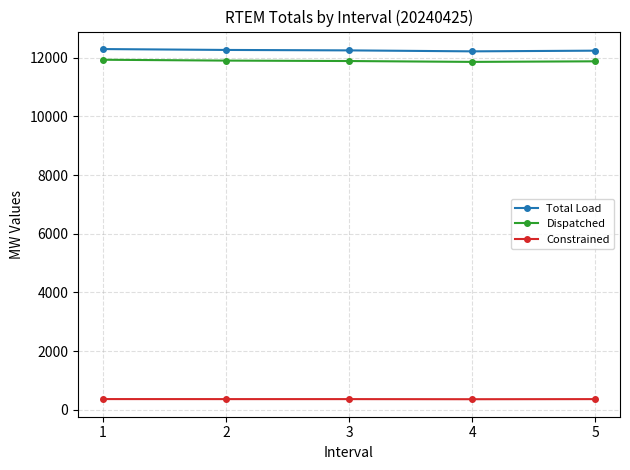

What is the spread (max minus min) of values at 1?

11929.4